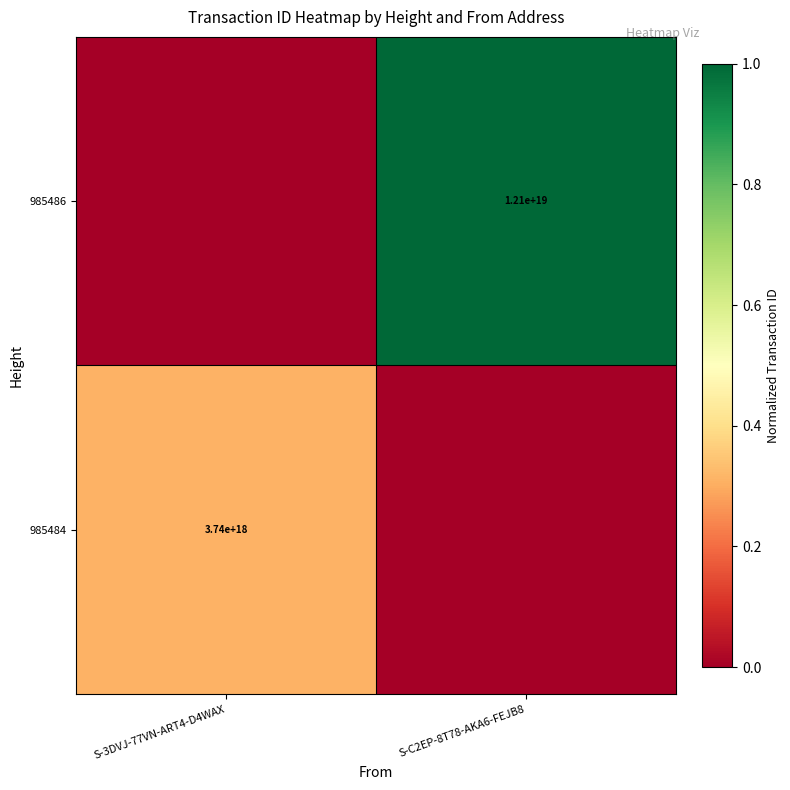

The value of 985486 at S-C2EP-8T78-AKA6-FEJB8 is 12100000000000000000. True or false?

True